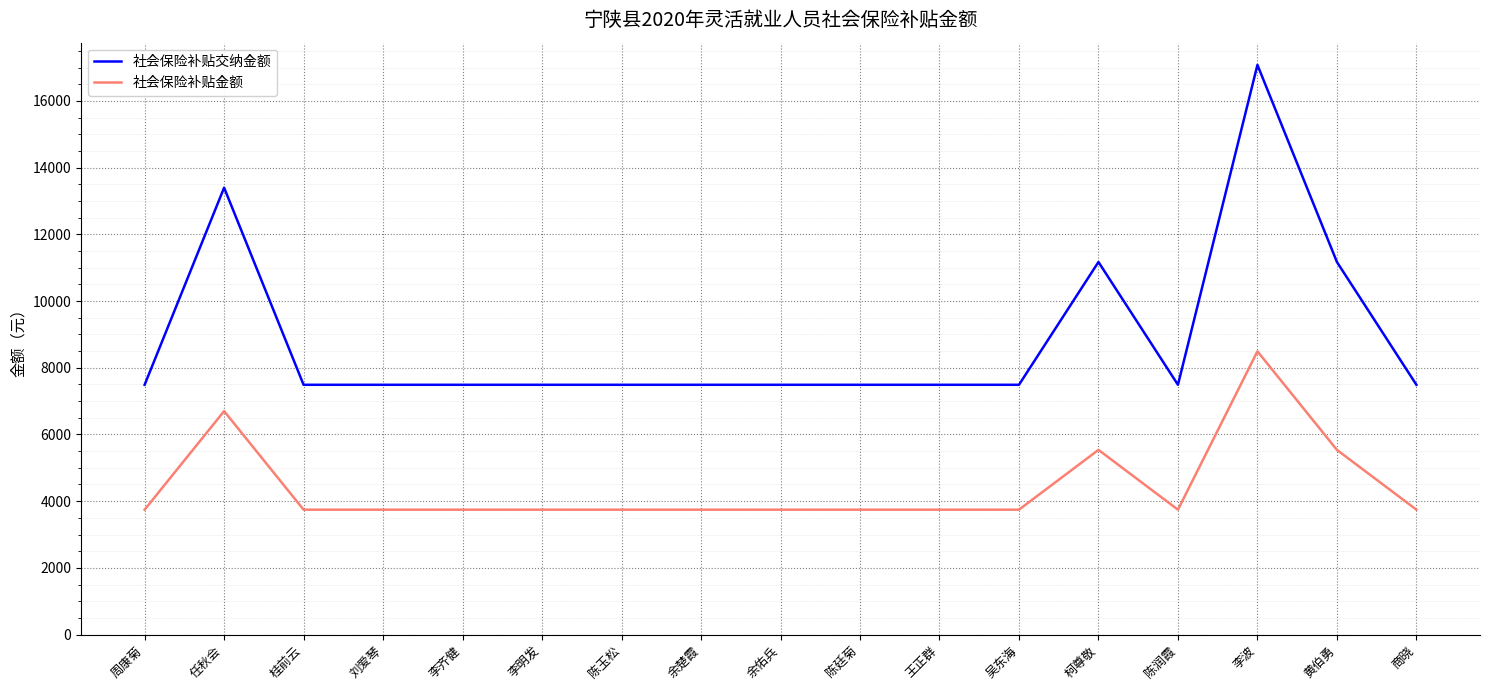

Rank the series by their maximum value, from highest to lowest.

社会保险补贴交纳金额, 社会保险补贴金额